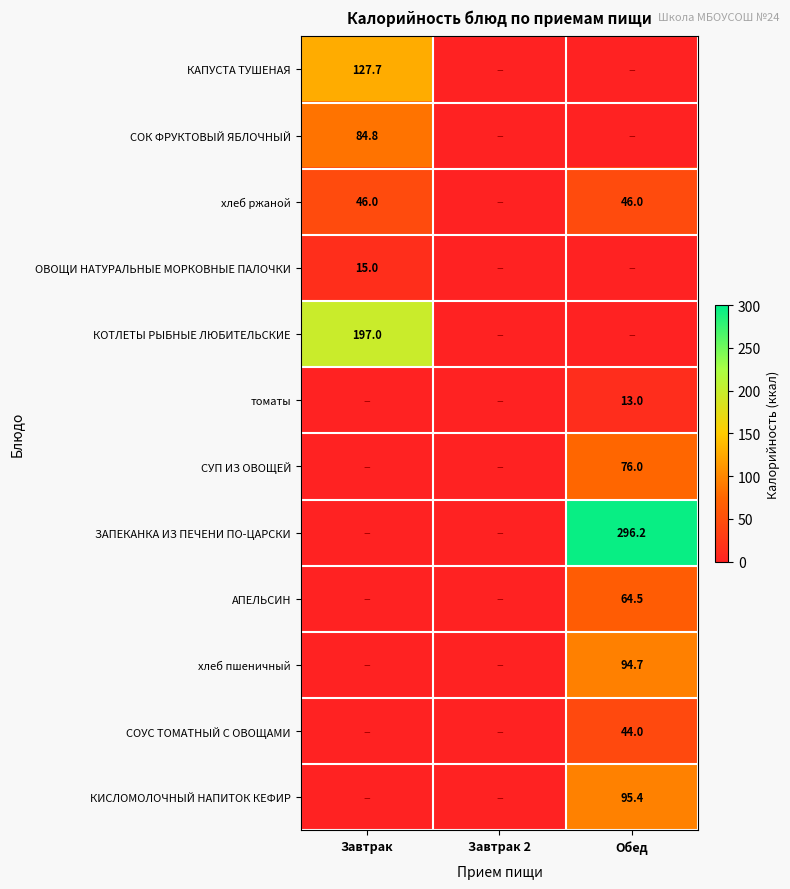

What is the sum of the хлеб ржаной values at Завтрак and Обед?

92.0